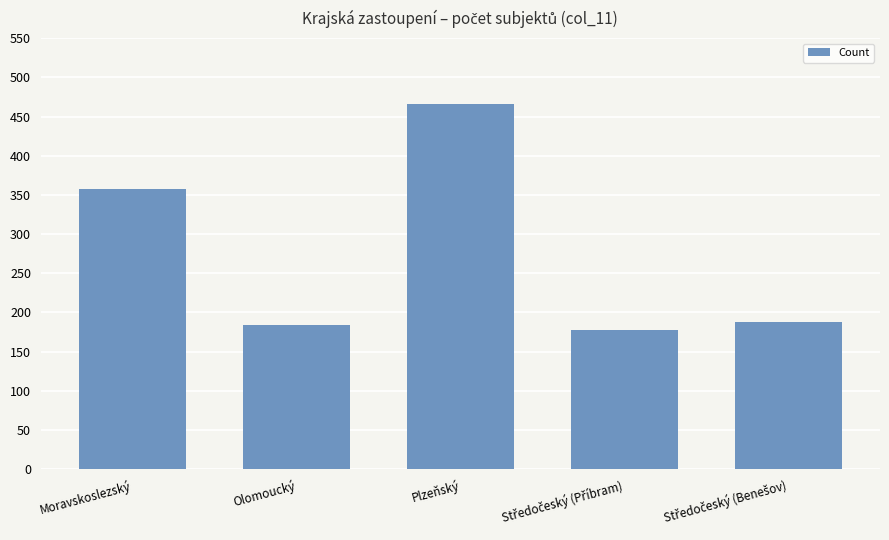

The value at Moravskoslezský is 358. True or false?

True